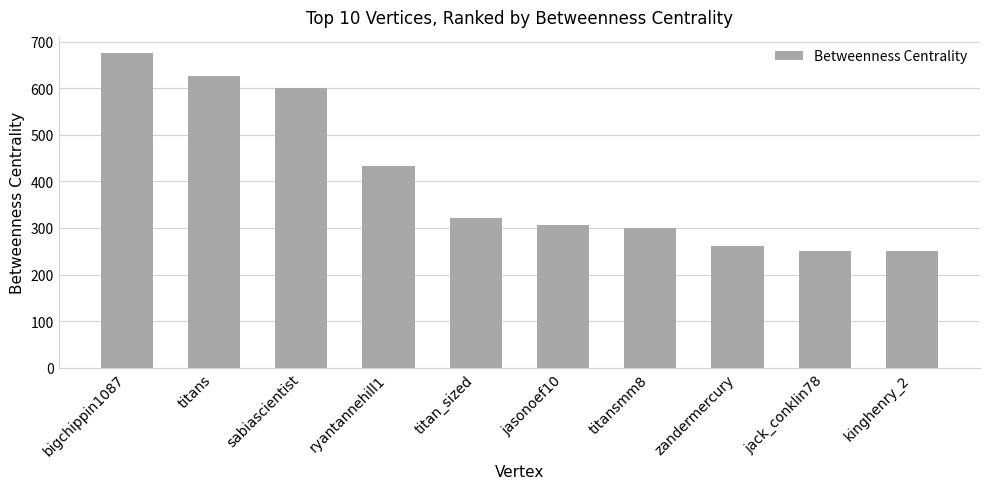

True or false: the data shows 251.2 at kinghenry_2.

True